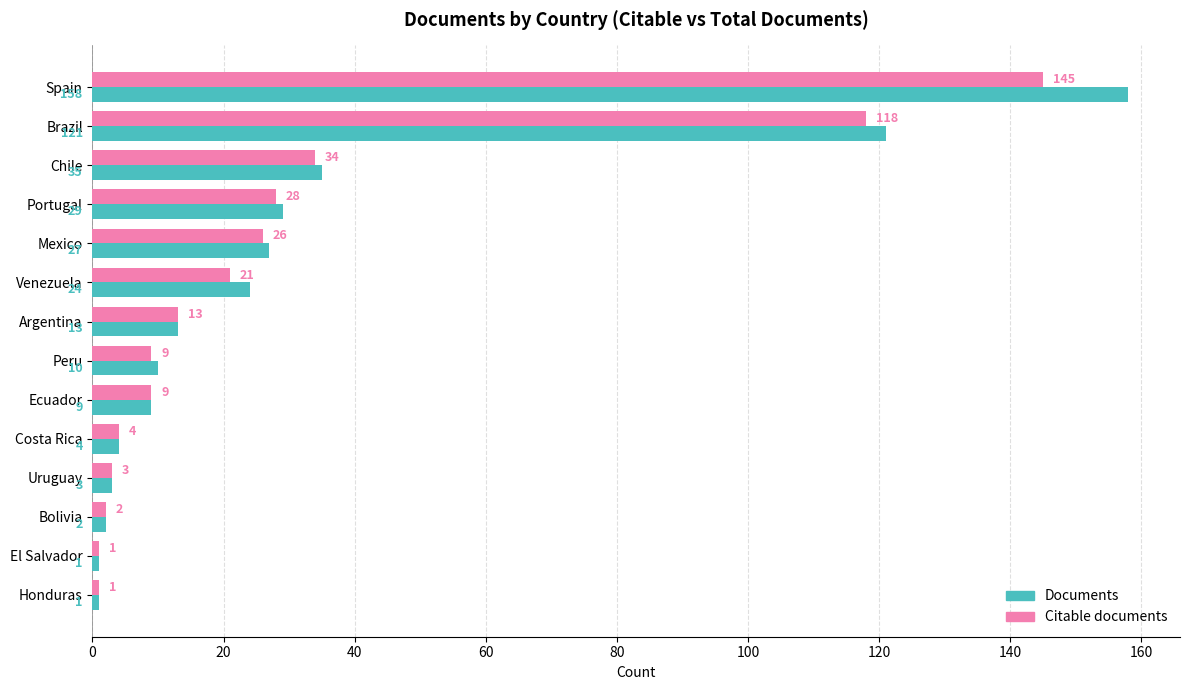

What is the difference between the Citable documents values at Portugal and Ecuador?

19